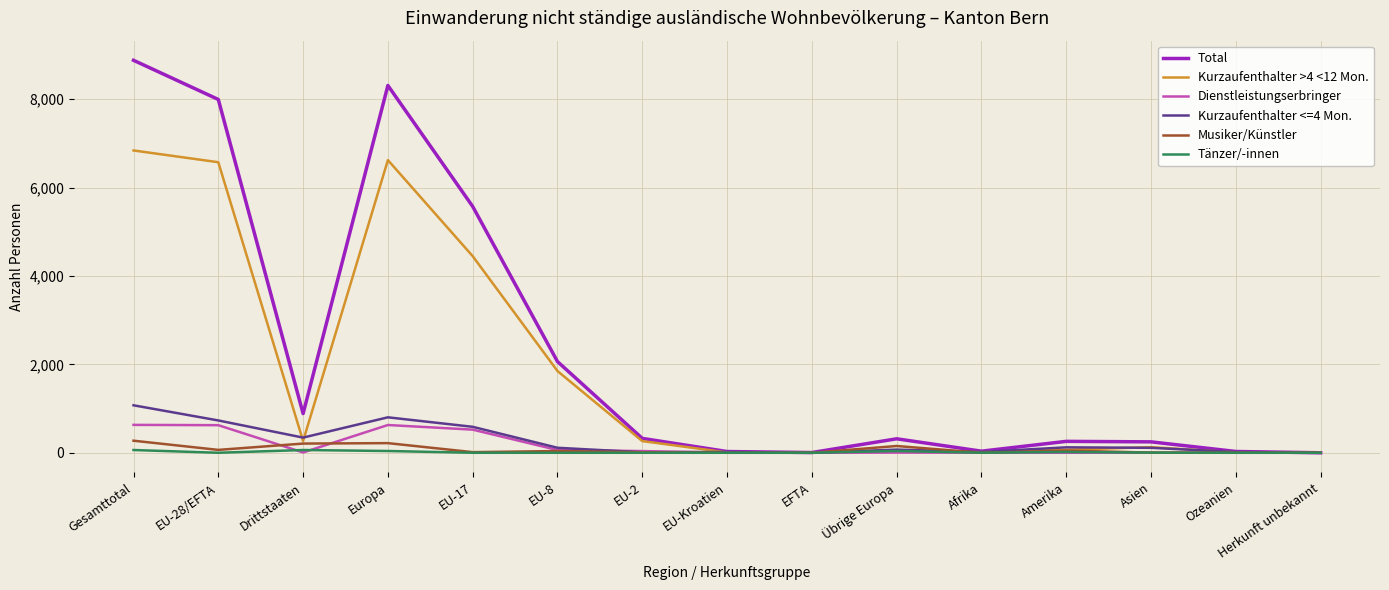

At how many categories does at least one series exceed 8858?

1